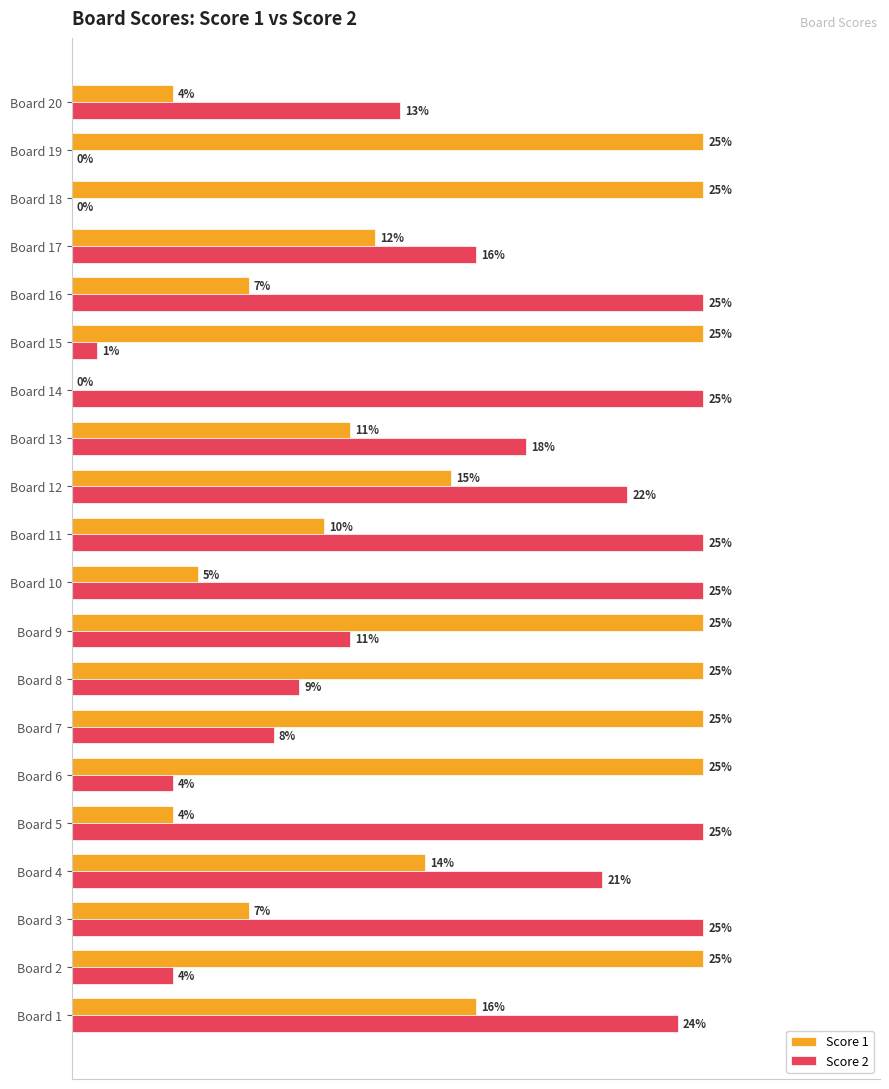

At which category is the sum across all series the highest?

Board 1